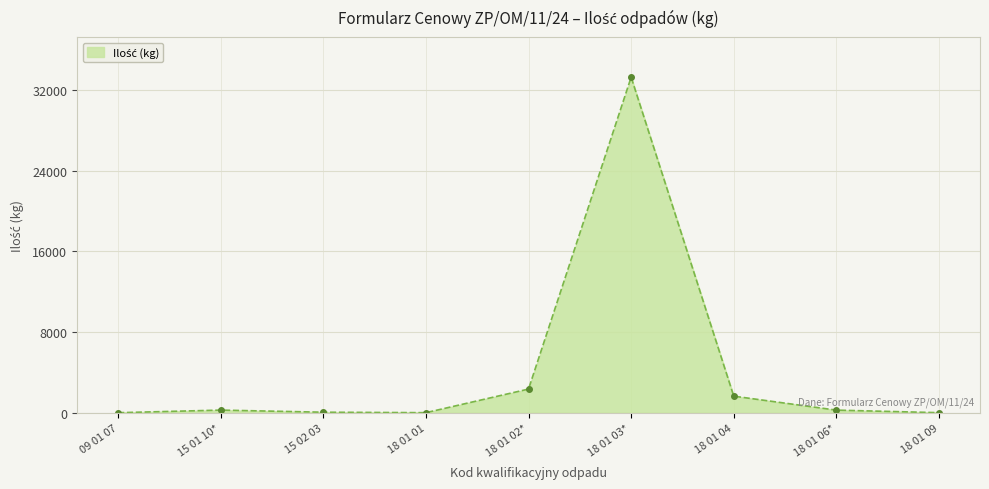

True or false: the data has more than 0 interior local peaks.

True